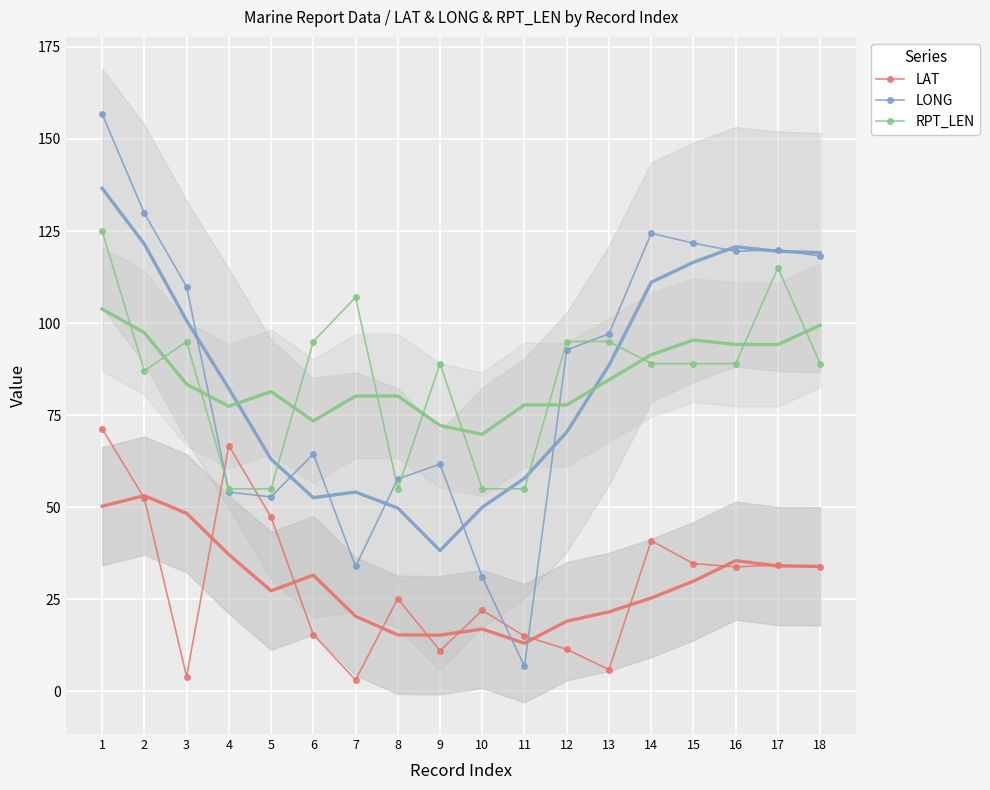

What is the total value across all series at 3?

208.9